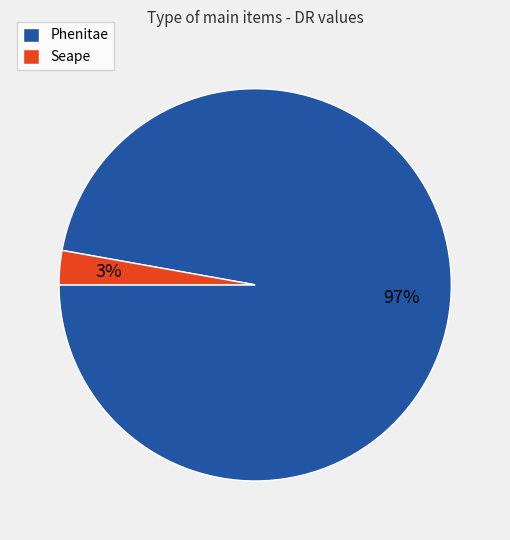

Is it true that Phenitae is 97% of the pie?

True